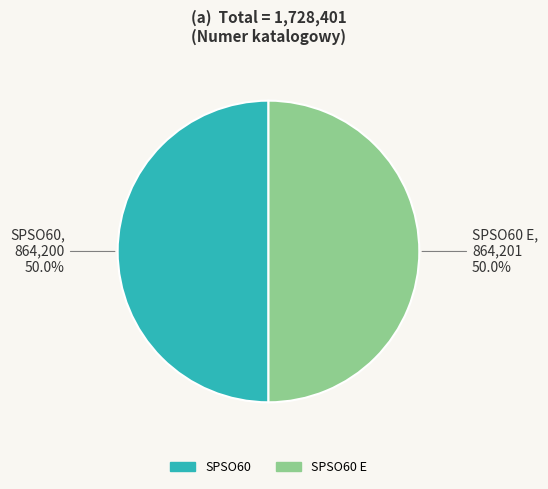

How many slices are in this pie chart?

2